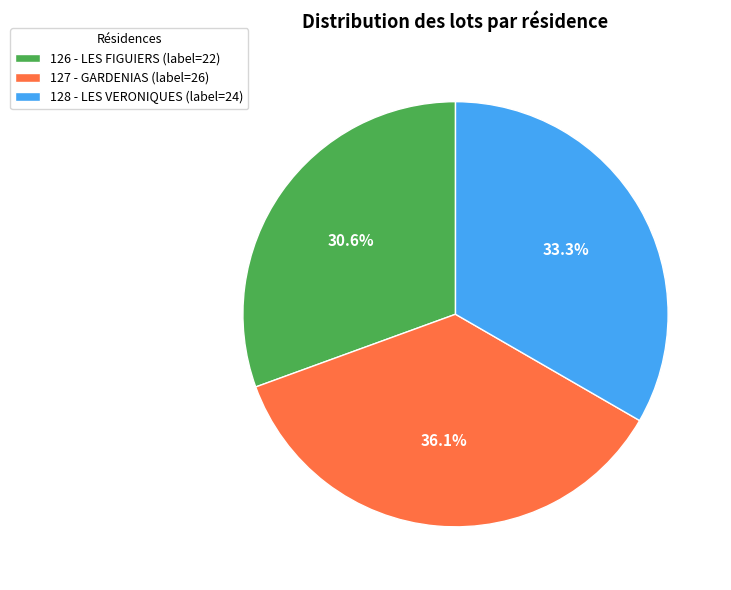

Which category has the biggest portion of the pie?

127 - GARDENIAS